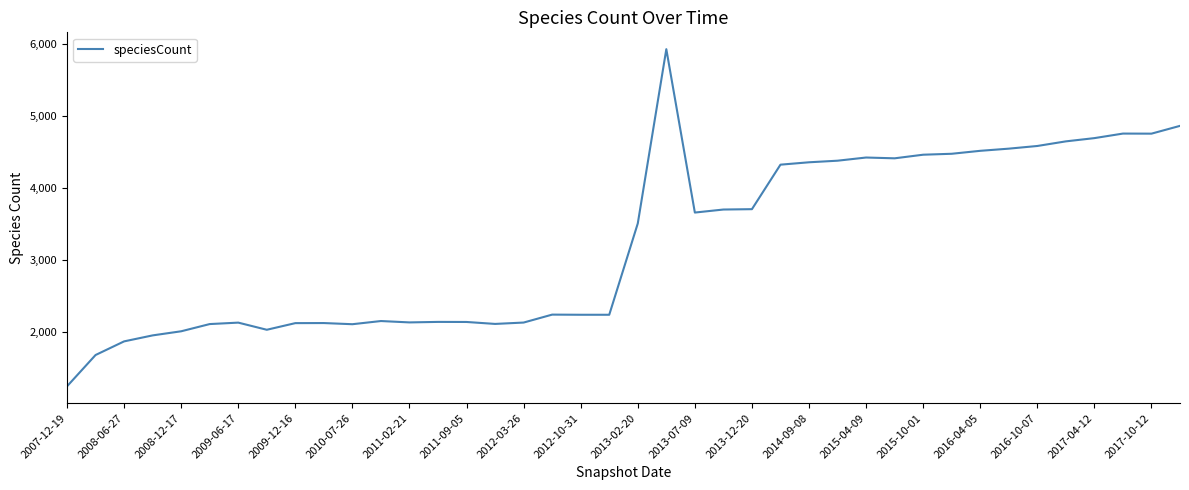

What is the sum of all values?

129683